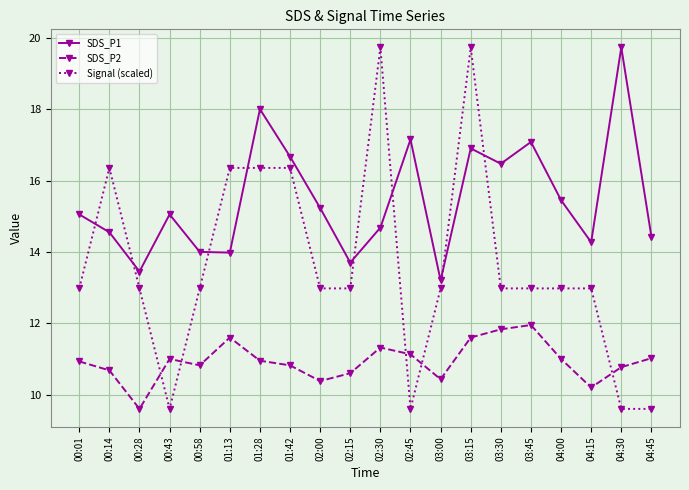

What is the difference between the highest and lowest values at 00:14?

5.7